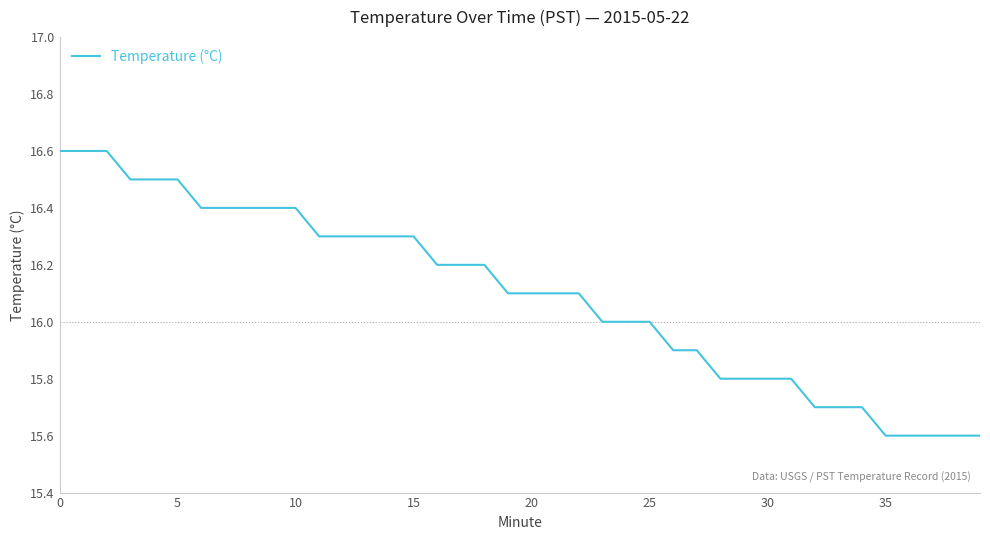

What is the minimum value shown in the chart?

15.6